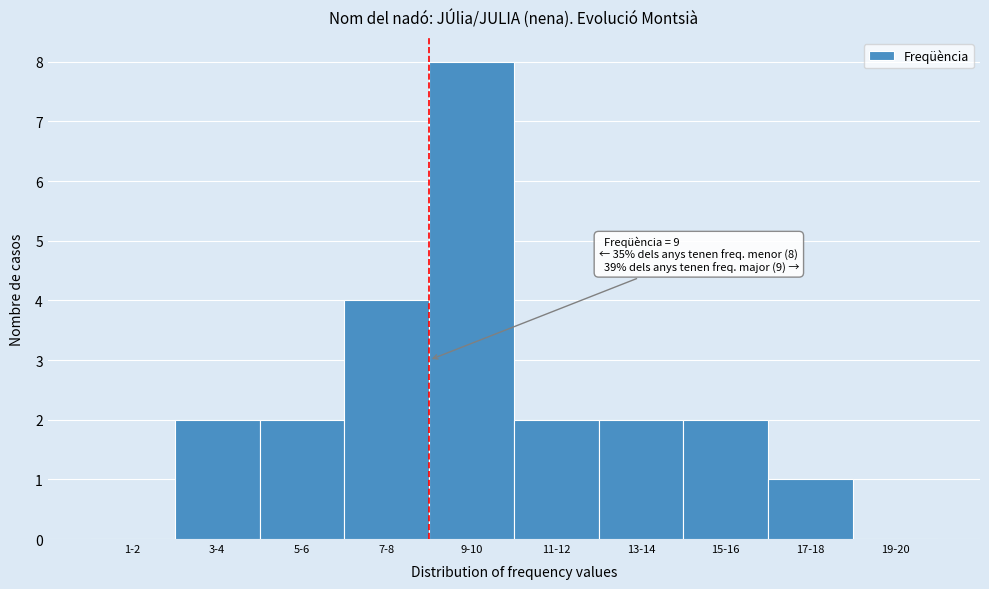

Reading left to right, transcribe all the data shown in this chart.

1-2=0	3-4=2	5-6=2	7-8=4	9-10=8	11-12=2	13-14=2	15-16=2	17-18=1	19-20=0